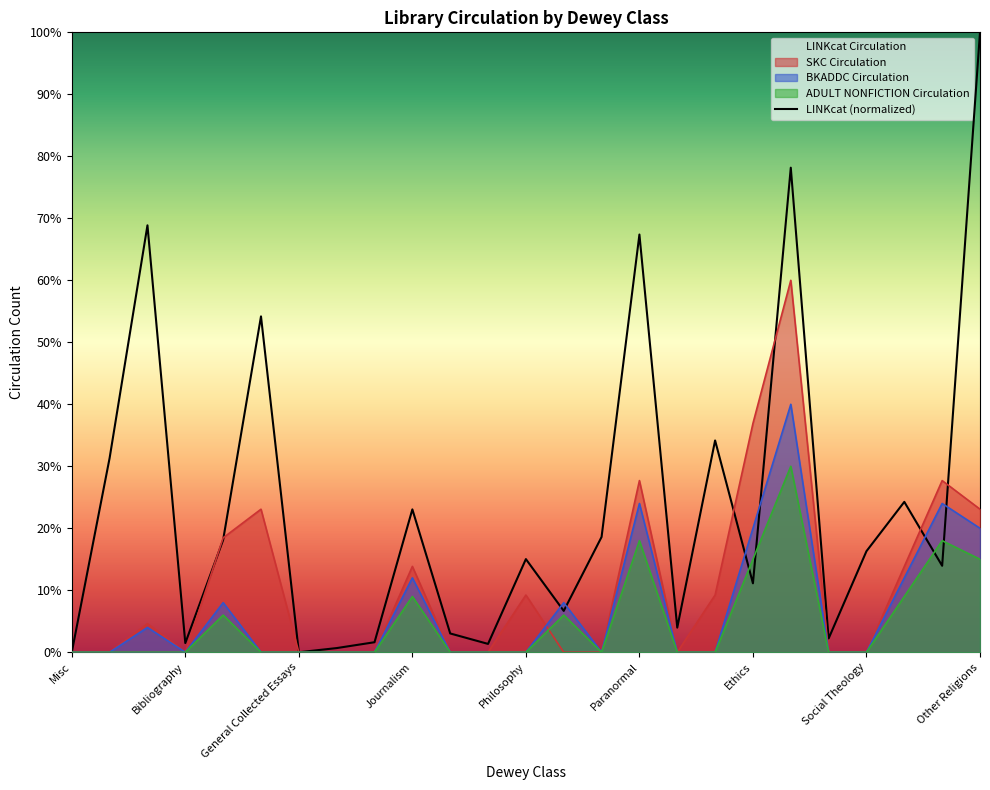

Is it true that ADULT NONFICTION Circulation equals 8.6 at Ethics?

False